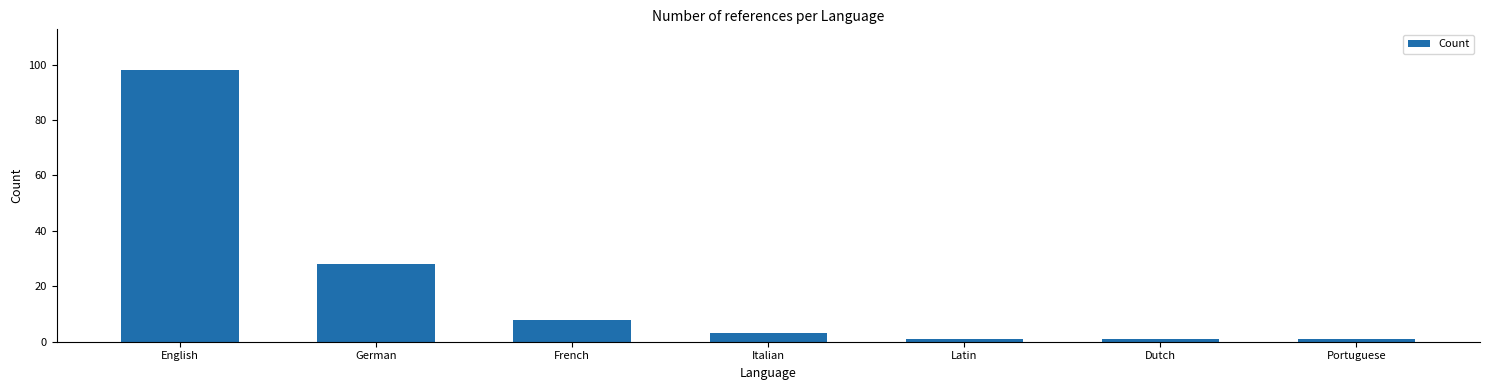

Reading left to right, extract all data points from this chart.

English=98	German=28	French=8	Italian=3	Latin=1	Dutch=1	Portuguese=1